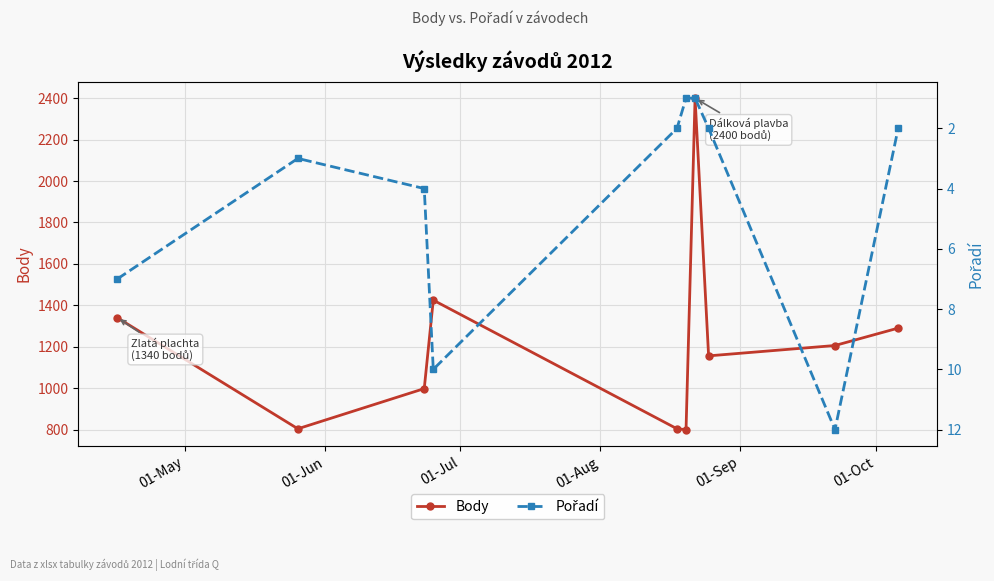

In Body, how many points are lower than both neighbors (excluding endpoints)?

3